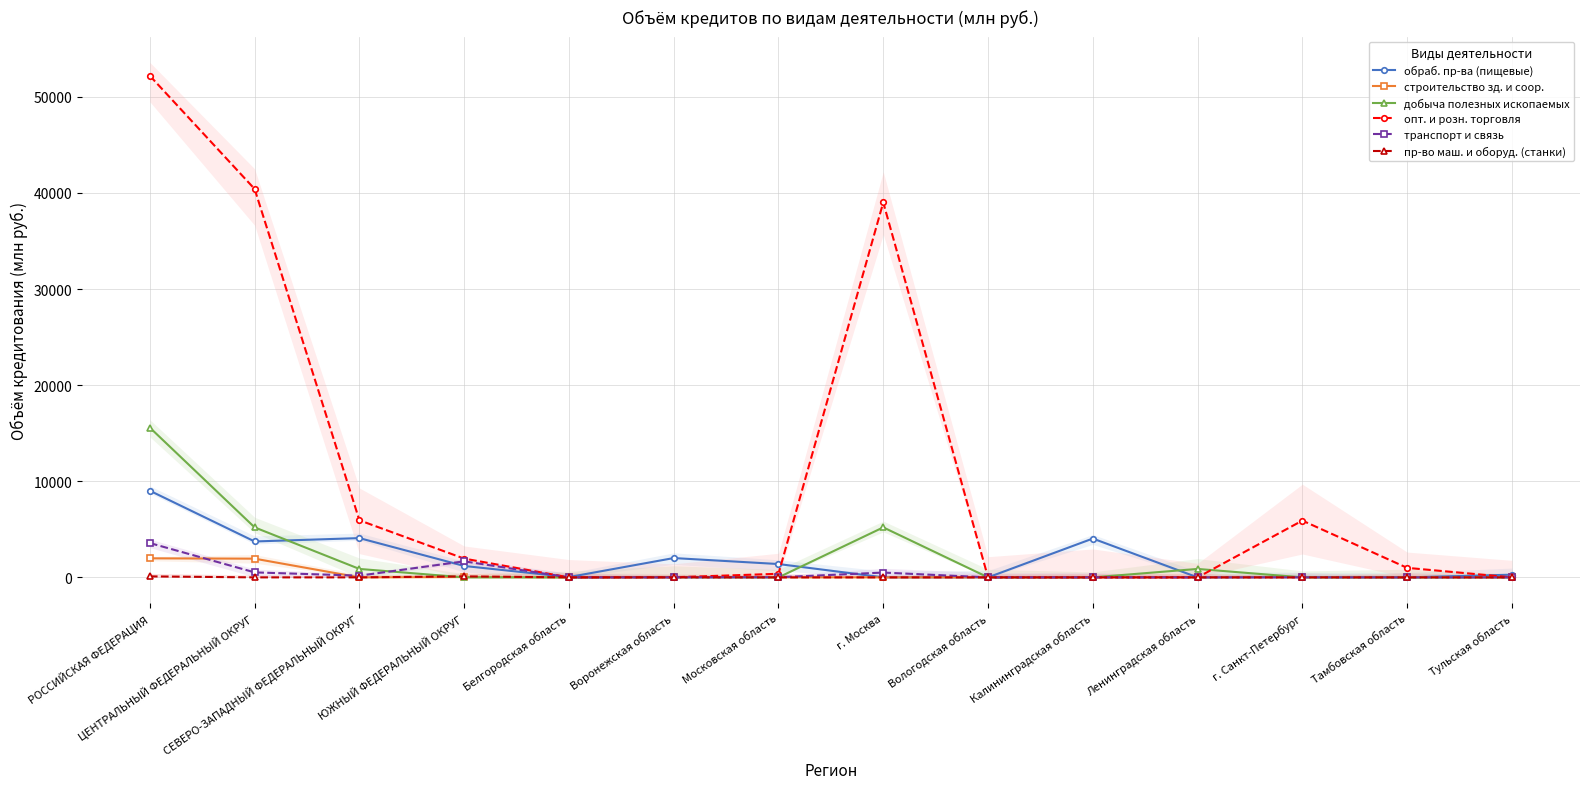

Reading left to right, what are all the values shown in this chart?

обраб. пр-ва (пищевые): РОССИЙСКАЯ ФЕДЕРАЦИЯ=9015	ЦЕНТРАЛЬНЫЙ ФЕДЕРАЛЬНЫЙ ОКРУГ=3736	СЕВЕРО-ЗАПАДНЫЙ ФЕДЕРАЛЬНЫЙ ОКРУГ=4086	ЮЖНЫЙ ФЕДЕРАЛЬНЫЙ ОКРУГ=1187	Белгородская область=31	Воронежская область=2010	Московская область=1388	г. Москва=4	Вологодская область=0	Калининградская область=4040	Ленинградская область=0	г. Санкт-Петербург=46	Тамбовская область=0	Тульская область=281
строительство зд. и соор.: РОССИЙСКАЯ ФЕДЕРАЦИЯ=1982	ЦЕНТРАЛЬНЫЙ ФЕДЕРАЛЬНЫЙ ОКРУГ=1947	СЕВЕРО-ЗАПАДНЫЙ ФЕДЕРАЛЬНЫЙ ОКРУГ=0	ЮЖНЫЙ ФЕДЕРАЛЬНЫЙ ОКРУГ=30	Белгородская область=0	Воронежская область=54	Московская область=0	г. Москва=0	Вологодская область=0	Калининградская область=0	Ленинградская область=0	г. Санкт-Петербург=0	Тамбовская область=0	Тульская область=0
добыча полезных ископаемых: РОССИЙСКАЯ ФЕДЕРАЦИЯ=15581	ЦЕНТРАЛЬНЫЙ ФЕДЕРАЛЬНЫЙ ОКРУГ=5203	СЕВЕРО-ЗАПАДНЫЙ ФЕДЕРАЛЬНЫЙ ОКРУГ=878	ЮЖНЫЙ ФЕДЕРАЛЬНЫЙ ОКРУГ=0	Белгородская область=0	Воронежская область=0	Московская область=0	г. Москва=5203	Вологодская область=0	Калининградская область=0	Ленинградская область=878	г. Санкт-Петербург=0	Тамбовская область=0	Тульская область=0
опт. и розн. торговля: РОССИЙСКАЯ ФЕДЕРАЦИЯ=52188	ЦЕНТРАЛЬНЫЙ ФЕДЕРАЛЬНЫЙ ОКРУГ=40410	СЕВЕРО-ЗАПАДНЫЙ ФЕДЕРАЛЬНЫЙ ОКРУГ=5941	ЮЖНЫЙ ФЕДЕРАЛЬНЫЙ ОКРУГ=1953	Белгородская область=0	Воронежская область=7	Московская область=375	г. Москва=39011	Вологодская область=0	Калининградская область=0	Ленинградская область=0	г. Санкт-Петербург=5908	Тамбовская область=991	Тульская область=0
транспорт и связь: РОССИЙСКАЯ ФЕДЕРАЦИЯ=3572	ЦЕНТРАЛЬНЫЙ ФЕДЕРАЛЬНЫЙ ОКРУГ=519	СЕВЕРО-ЗАПАДНЫЙ ФЕДЕРАЛЬНЫЙ ОКРУГ=179	ЮЖНЫЙ ФЕДЕРАЛЬНЫЙ ОКРУГ=1671	Белгородская область=0	Воронежская область=1	Московская область=14	г. Москва=500	Вологодская область=0	Калининградская область=0	Ленинградская область=0	г. Санкт-Петербург=0	Тамбовская область=0	Тульская область=0
пр-во маш. и оборуд. (станки): РОССИЙСКАЯ ФЕДЕРАЦИЯ=103	ЦЕНТРАЛЬНЫЙ ФЕДЕРАЛЬНЫЙ ОКРУГ=0	СЕВЕРО-ЗАПАДНЫЙ ФЕДЕРАЛЬНЫЙ ОКРУГ=0	ЮЖНЫЙ ФЕДЕРАЛЬНЫЙ ОКРУГ=103	Белгородская область=0	Воронежская область=0	Московская область=0	г. Москва=0	Вологодская область=0	Калининградская область=0	Ленинградская область=0	г. Санкт-Петербург=0	Тамбовская область=0	Тульская область=0